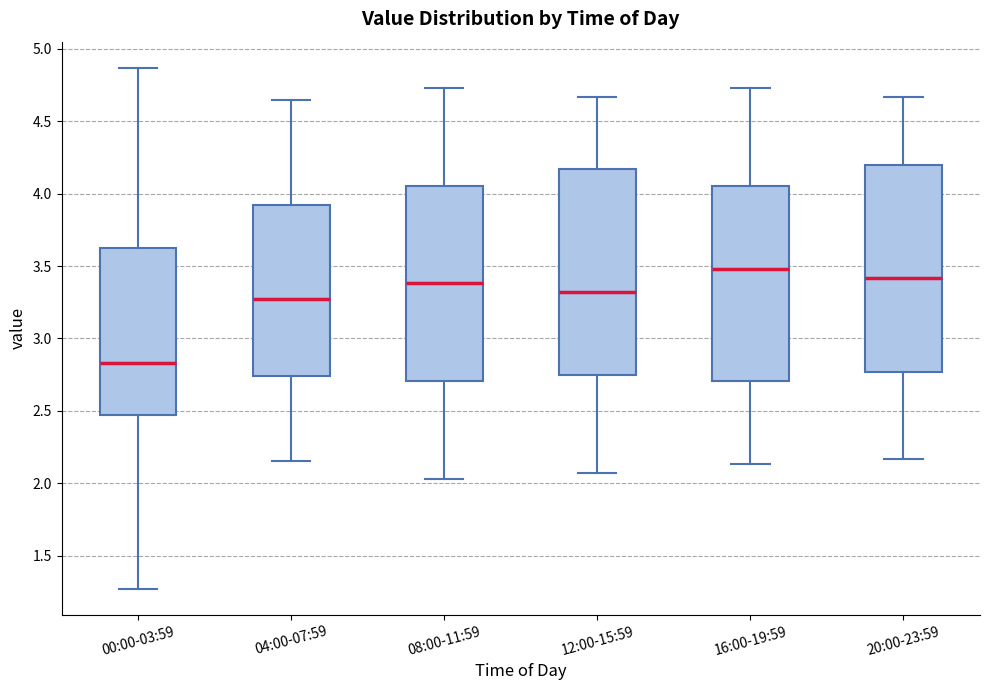

Which box's median line is the highest?

16:00-19:59